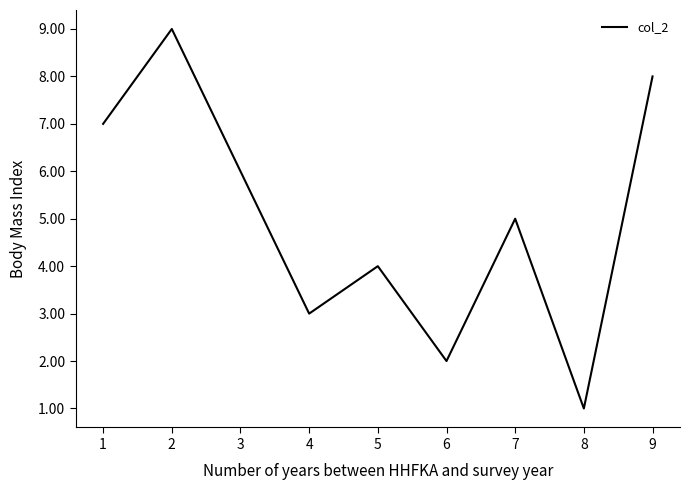

What is the difference between the maximum and minimum values?

8